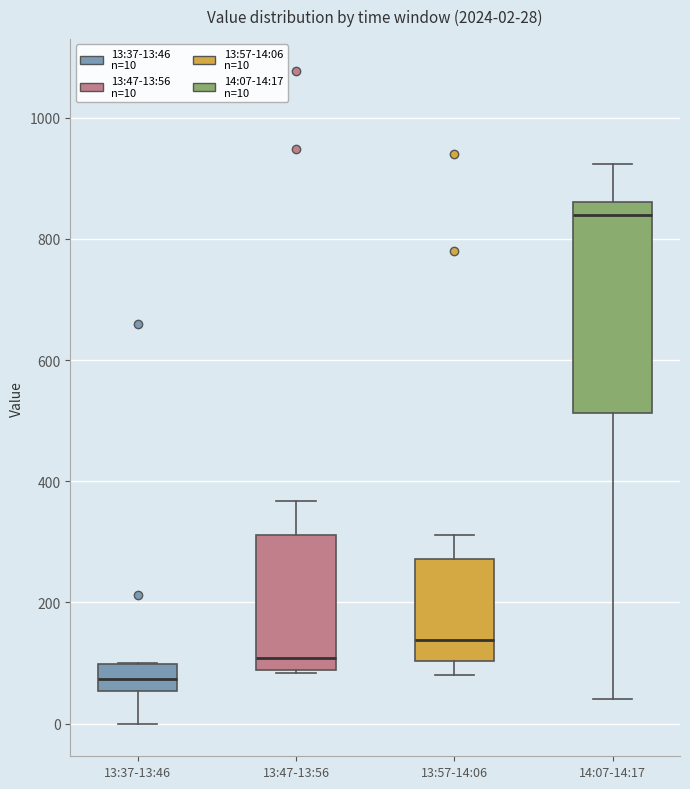

Which box has the highest median line?

14:07-14:17